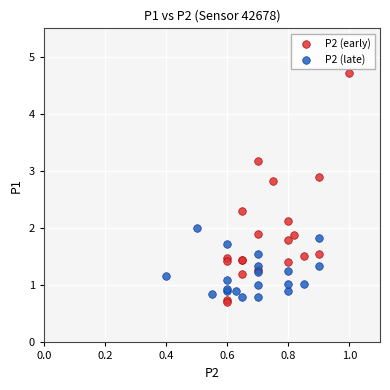

Which series reaches the maximum Y coordinate?

P2 (early)